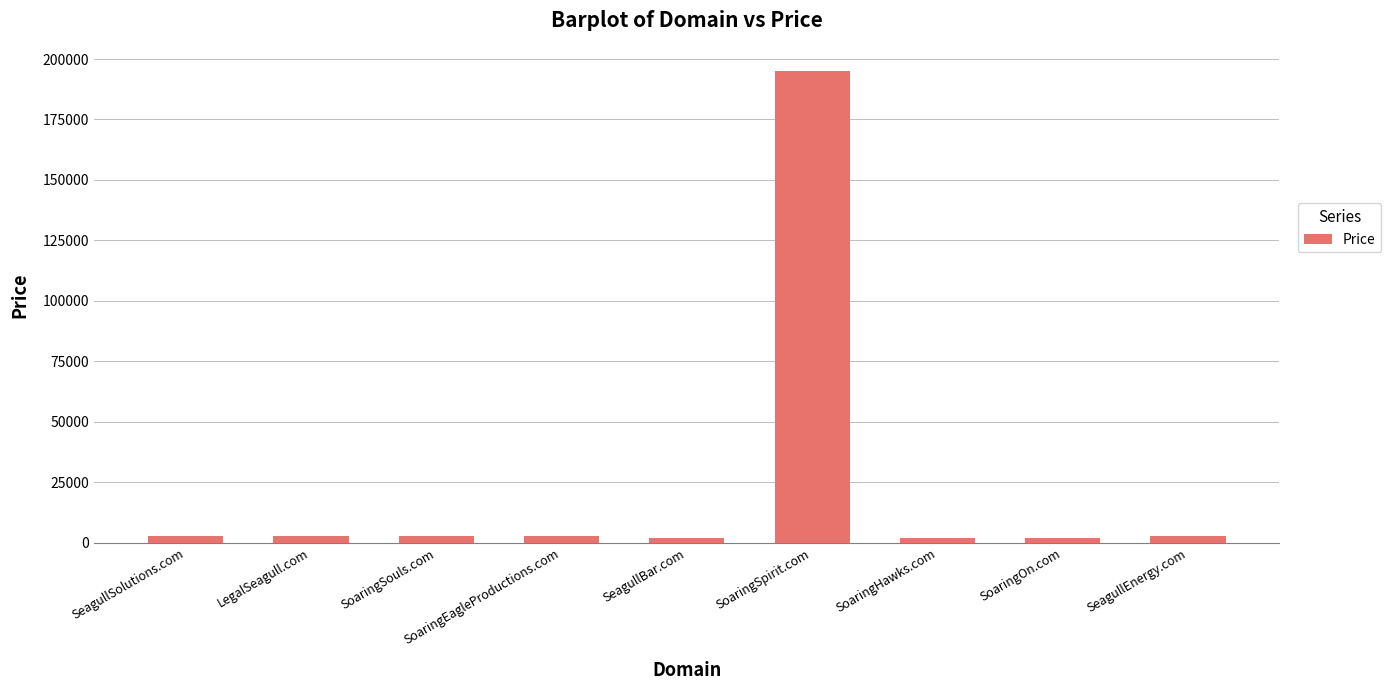

Which category has the highest value across all series?

SoaringSpirit.com